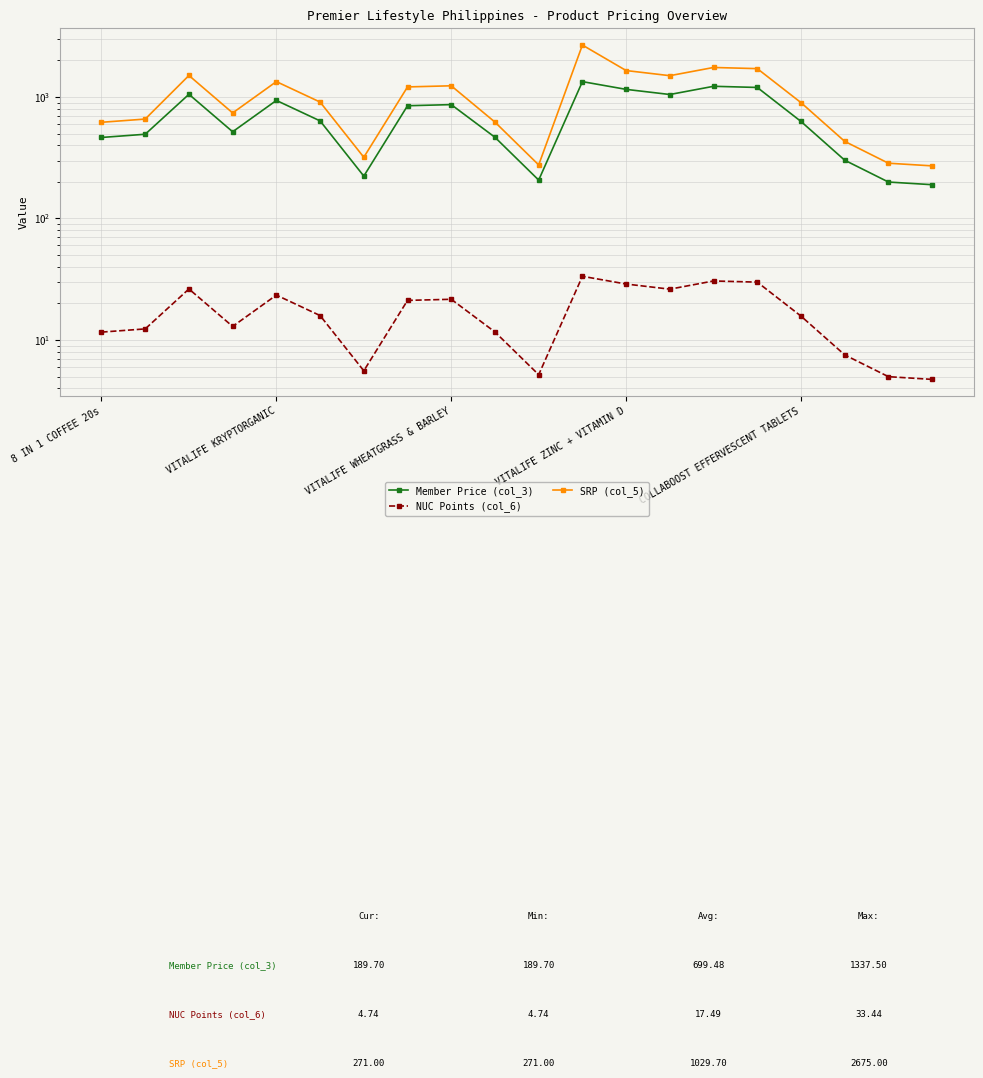

What is the label of the 14th point from the right?

6